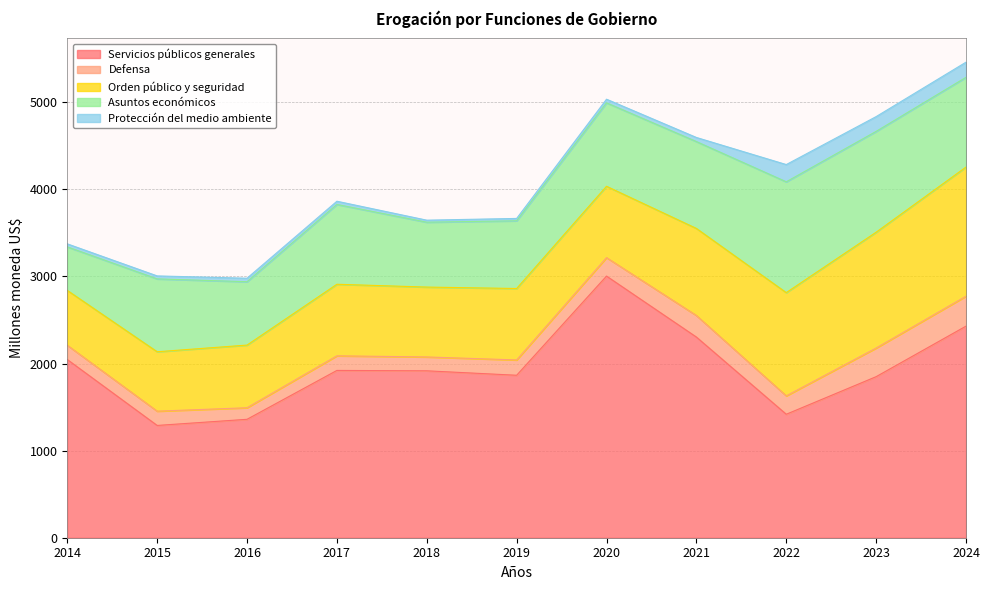

Which series has the largest total across all categories?

Servicios públicos generales